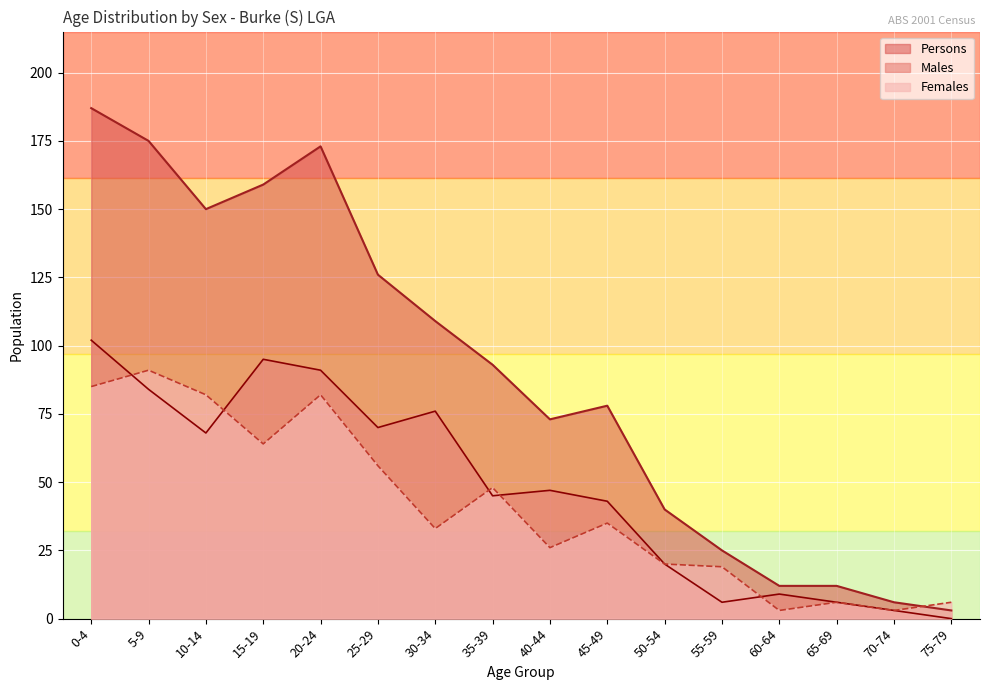

At which label is Persons closest to 95?

35-39